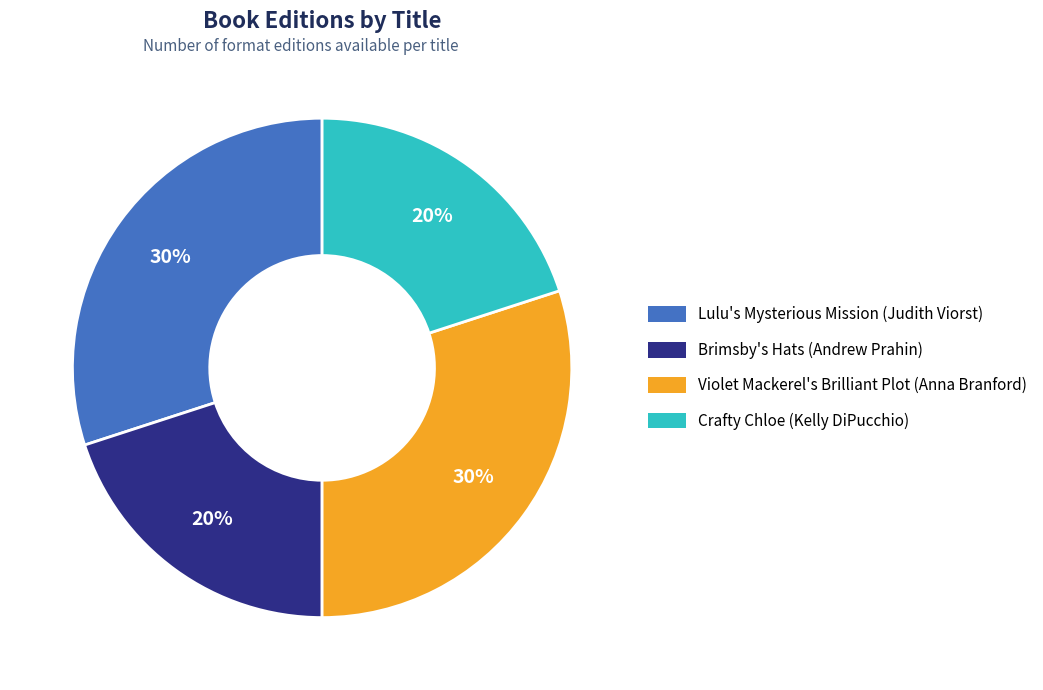

Is the sum of Violet Mackerel's Brilliant Plot
(Anna Branford) and Lulu's Mysterious Mission
(Judith Viorst) greater than half?

Yes